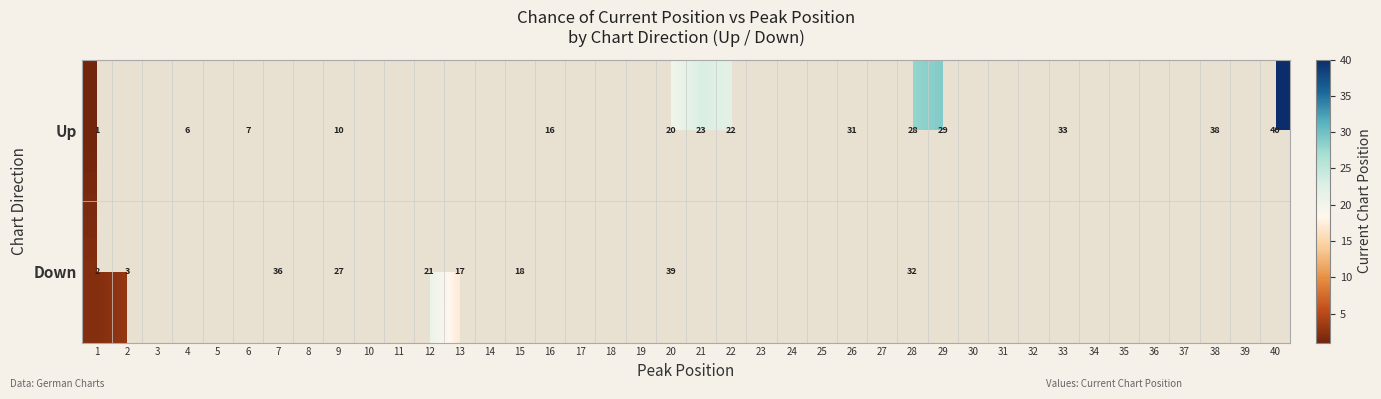

What is the total value across all series at 20?

59